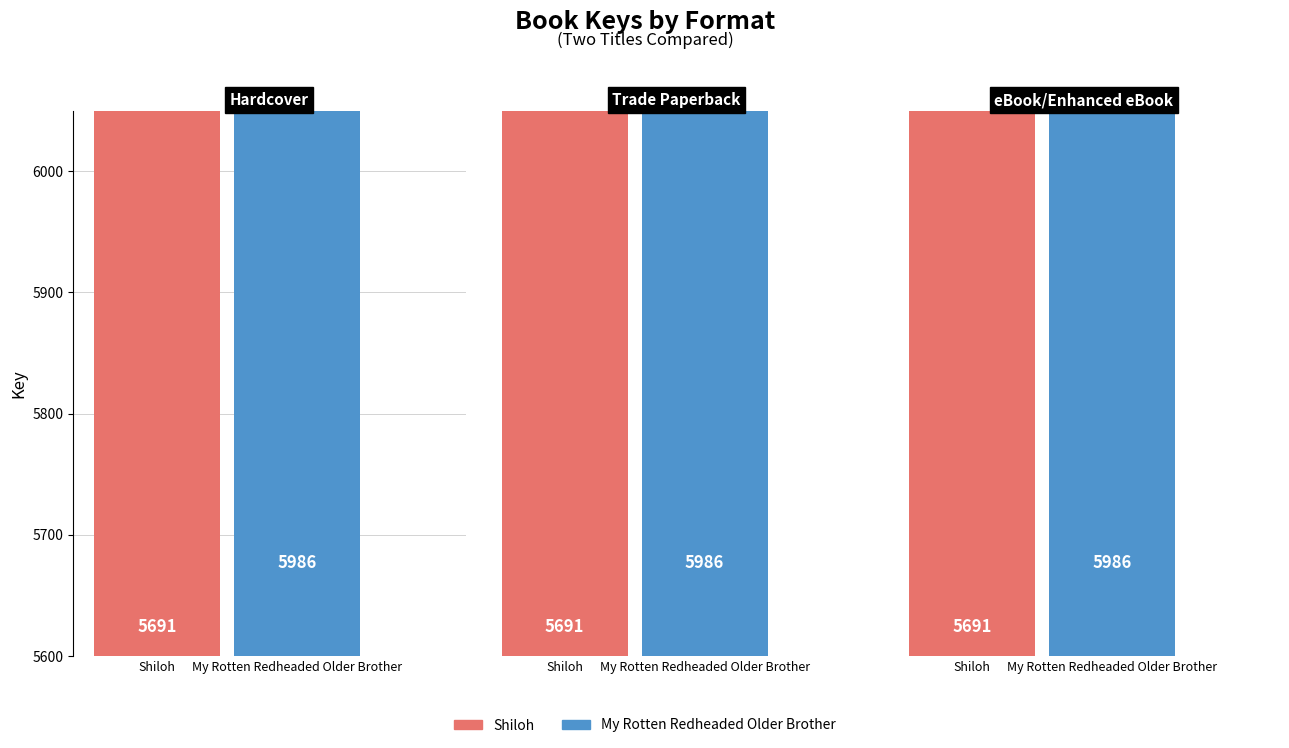

Rank the categories by My Rotten Redheaded Older Brother value from highest to lowest.

Hardcover, Trade Paperback, eBook/Enhanced eBook